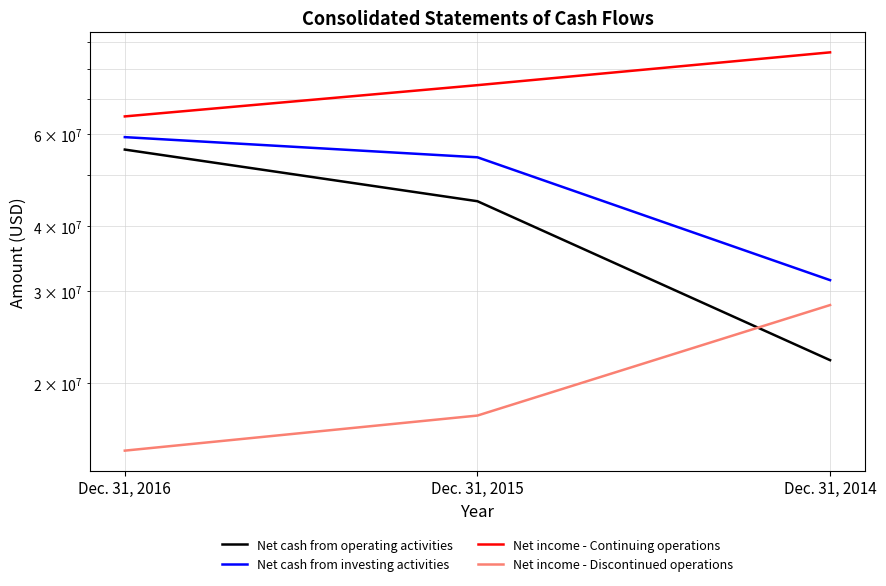

Which category has the lowest value across all series?

Dec. 31, 2016